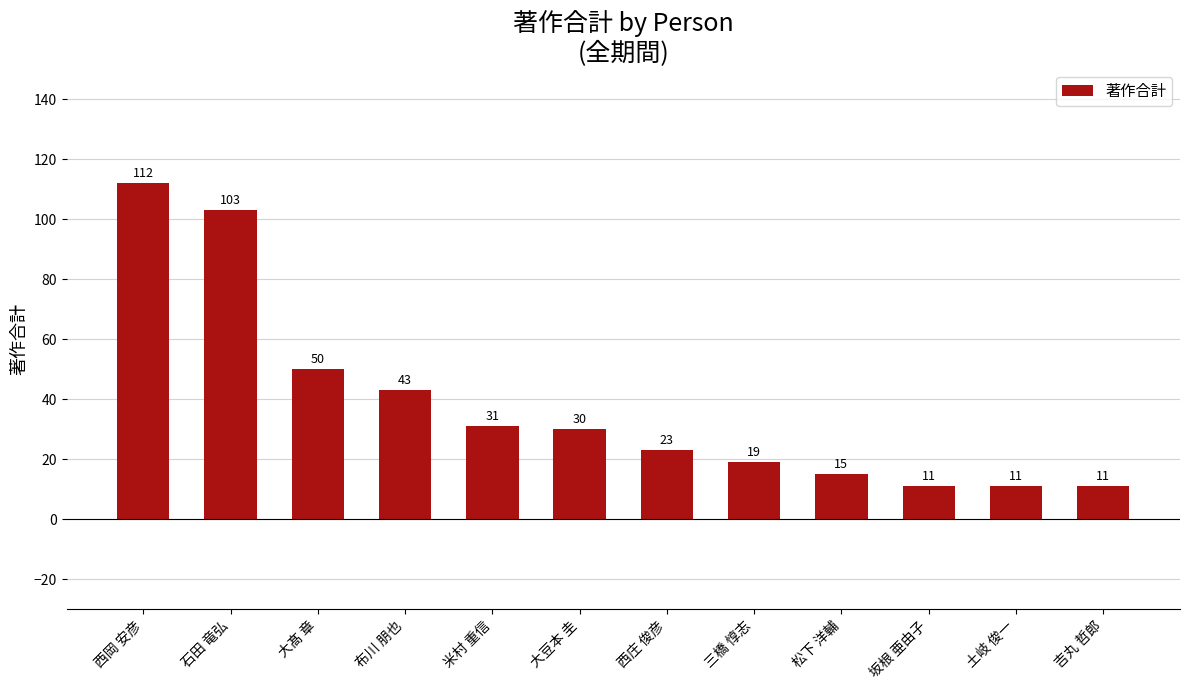

What is the label of the 9th bar from the left?

松下 洋輔